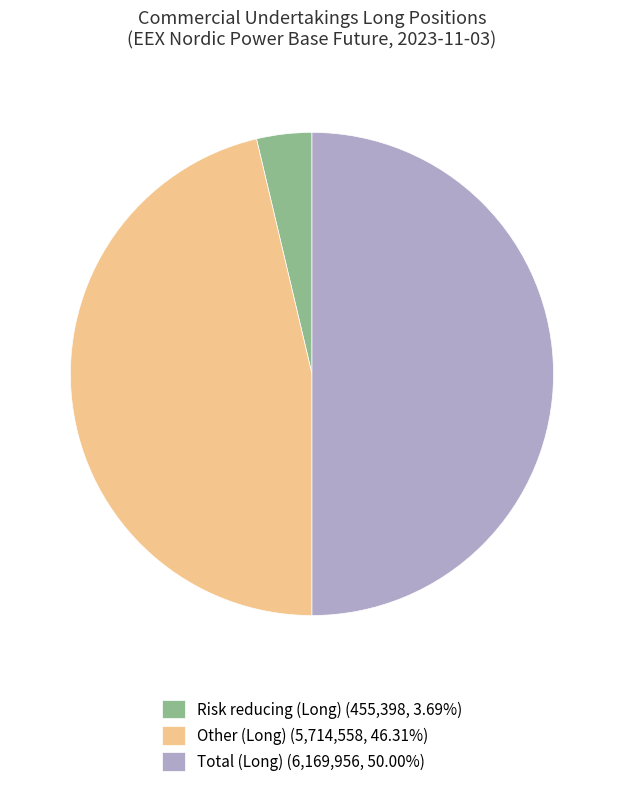

True or false: Total (Long) accounts for 50% of the total.

True